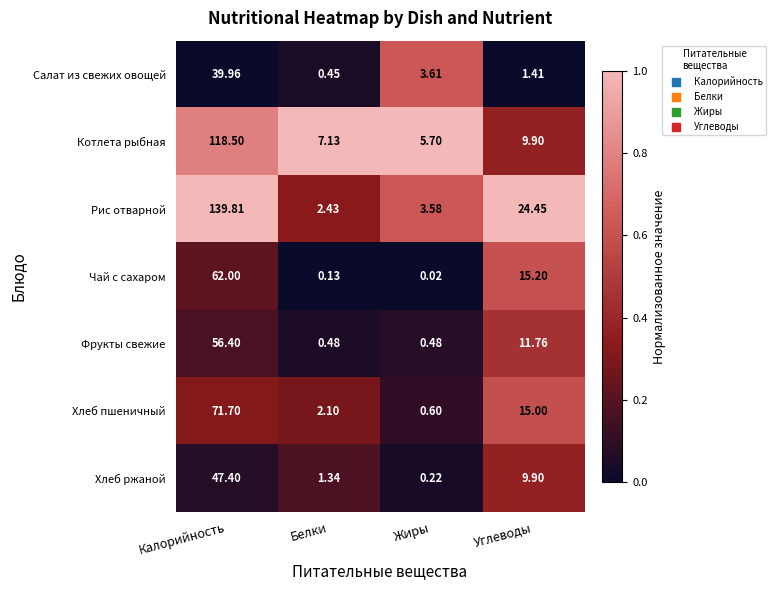

Is the value of Хлеб ржаной at Жиры greater than the value of Хлеб пшеничный at Жиры?

No